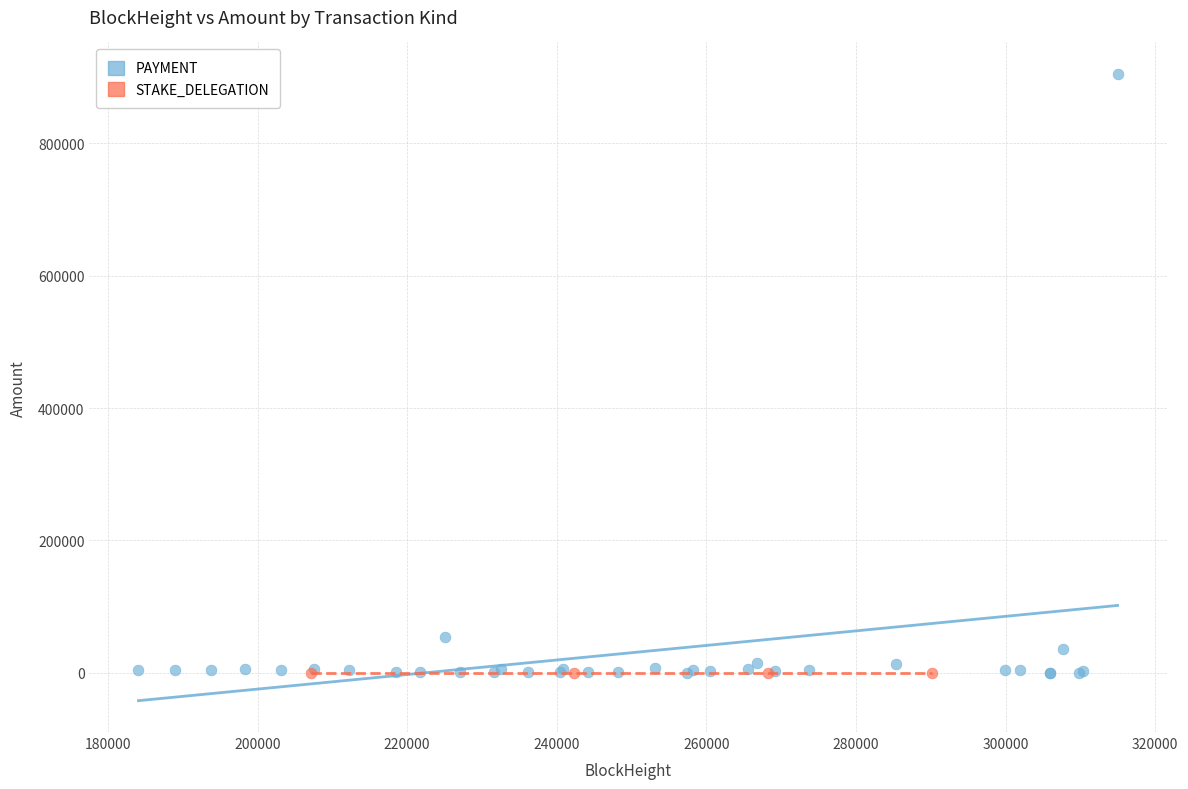

Which series reaches the maximum Y coordinate?

PAYMENT